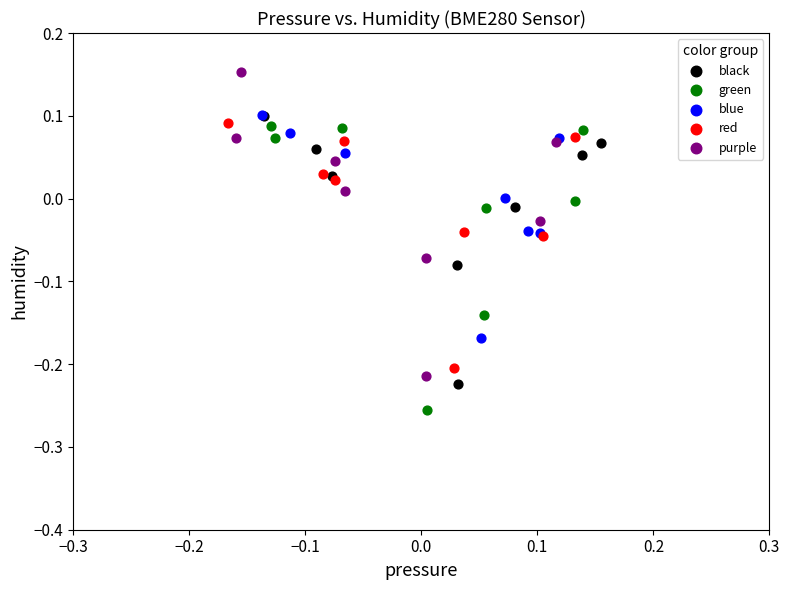

What are all the series names shown in the legend?

black, green, blue, red, purple